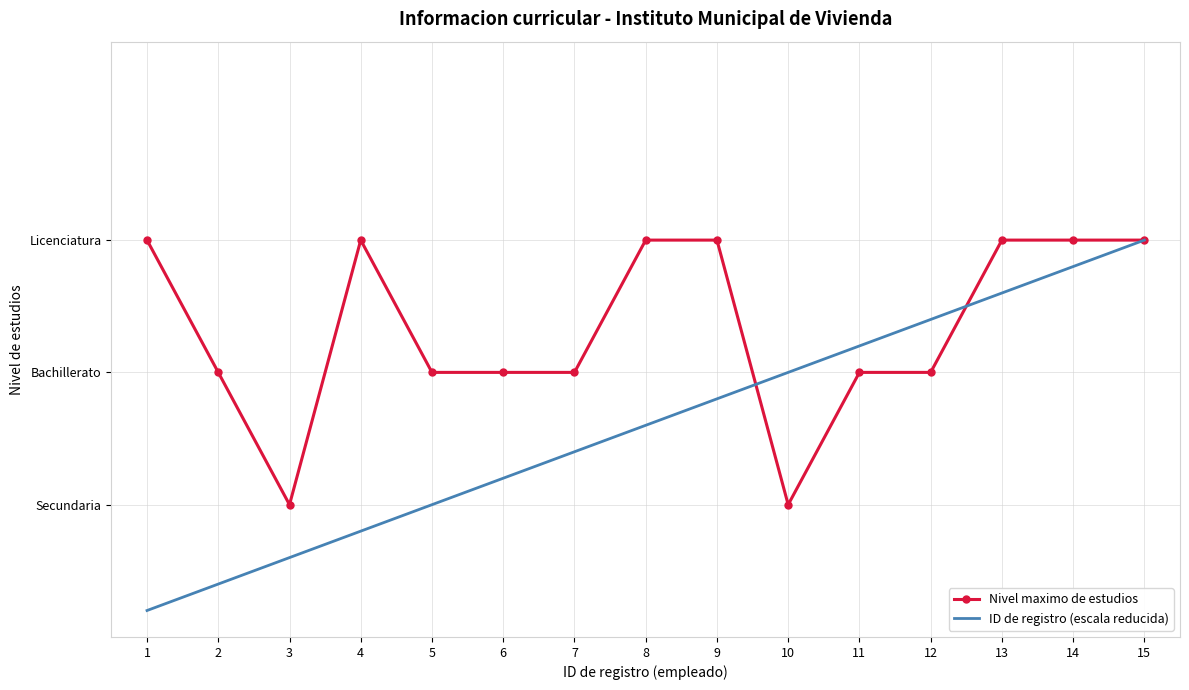

What are all the series names shown in the legend?

Nivel maximo de estudios, ID de registro (escala reducida)